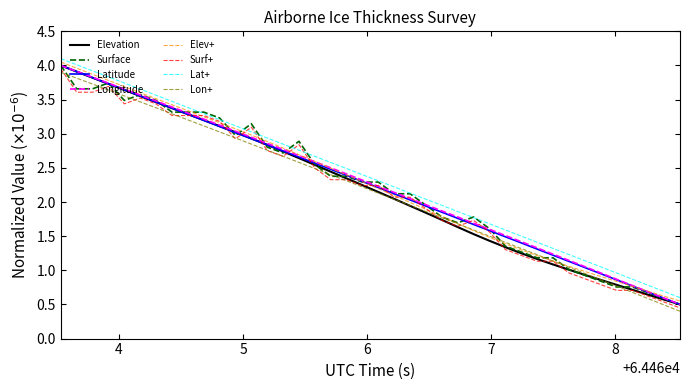

What is the minimum value shown in the chart?

0.4